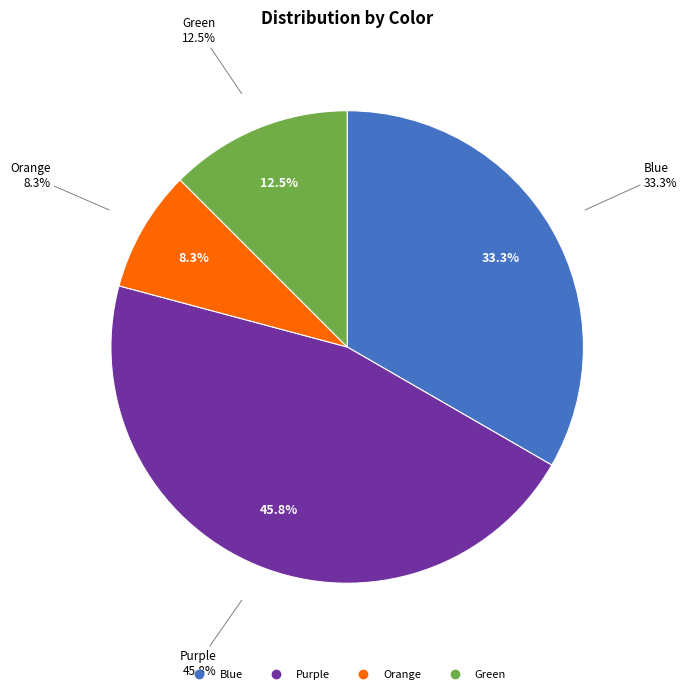

True or false: Purple accounts for 31% of the total.

False